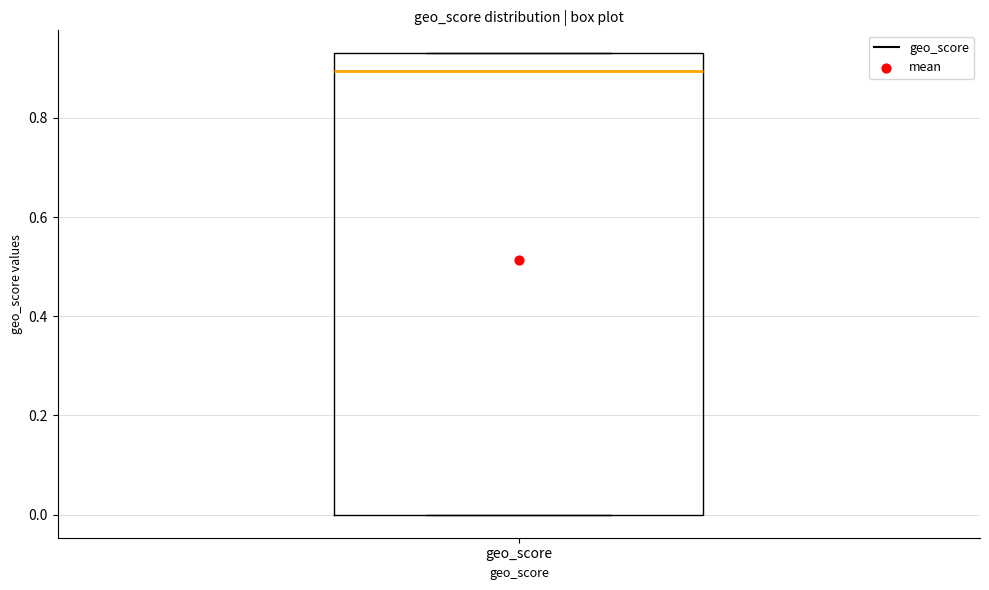

Read this box plot against the y-axis: the position of the median line, the range covered by the box, and the ends of both whiskers. The values are not printed on the chart, so give them approximately, as read against the axis.

median 0.90, box 0.00 to 0.94, whiskers 0.00 to 0.94